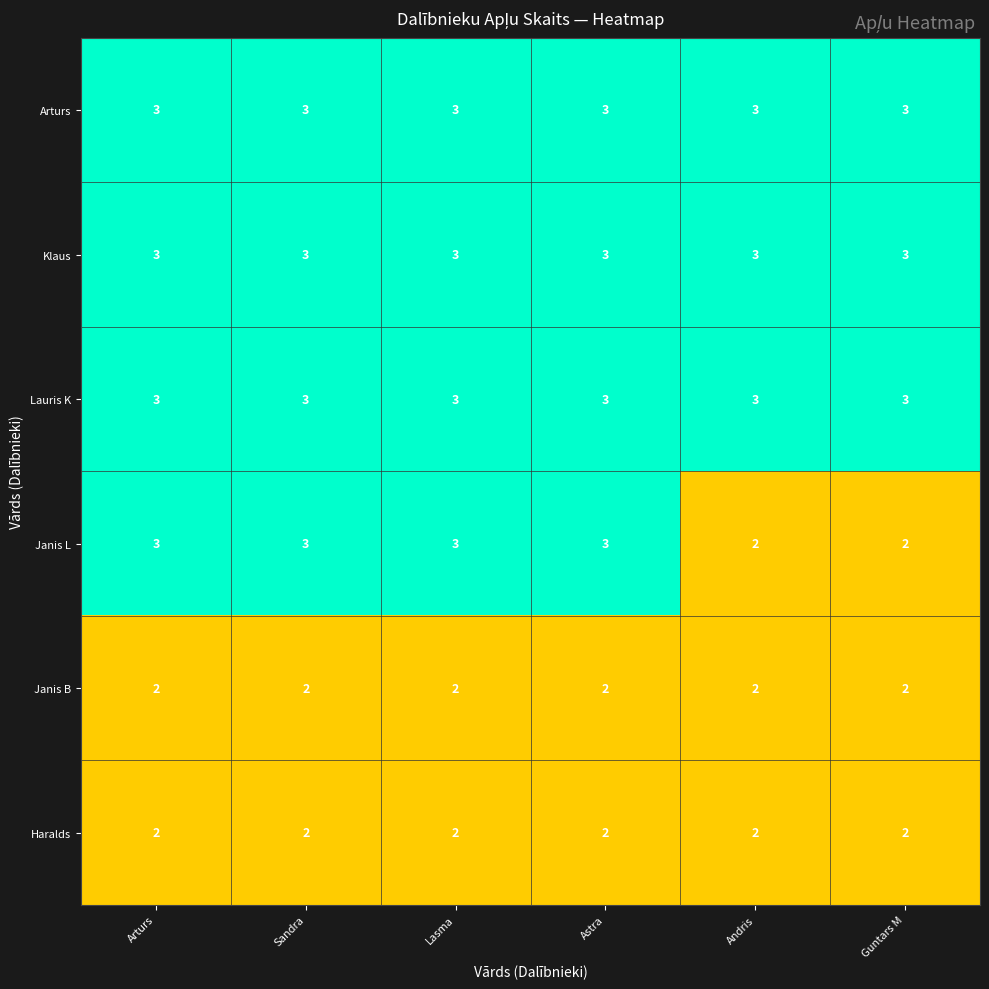

True or false: Klaus has a value of 5 at Sandra.

False